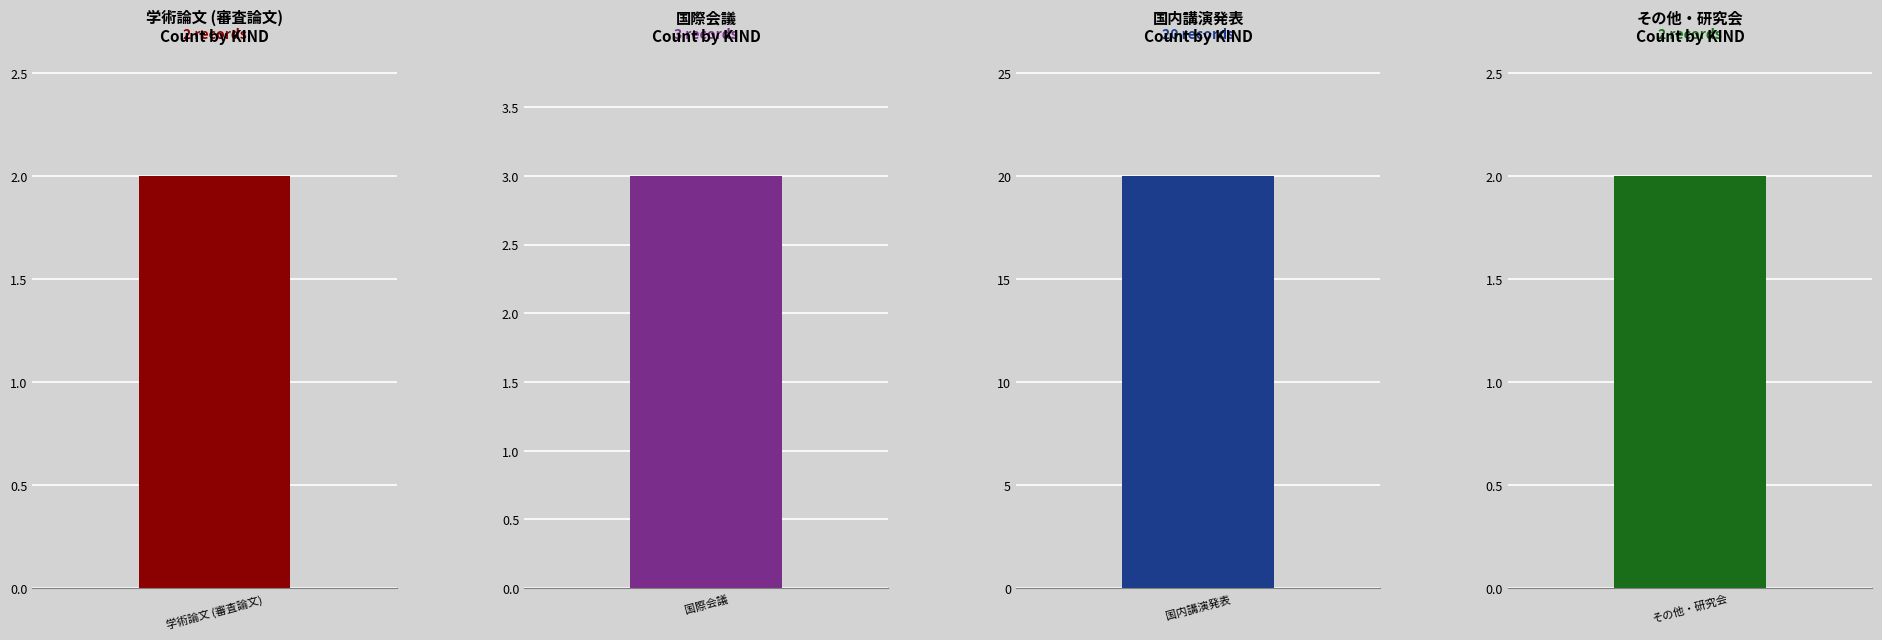

How many data points does each series have?

4